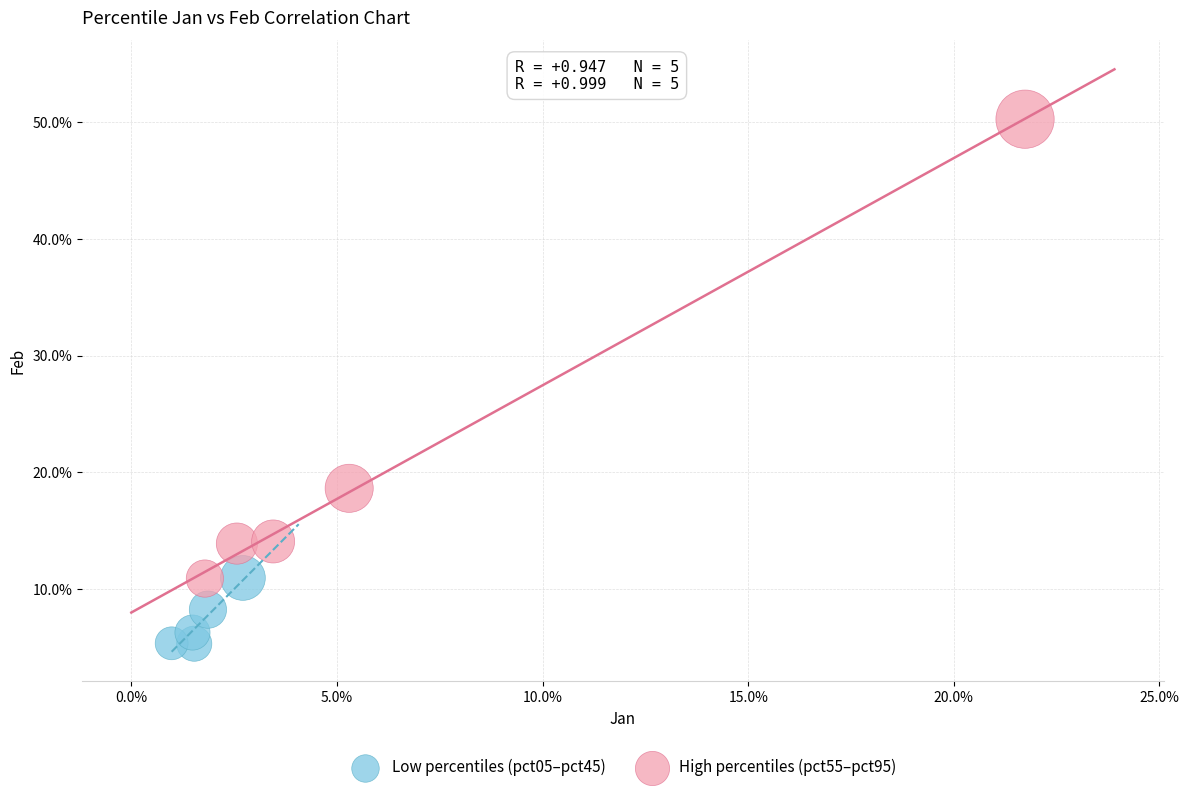

What are all the series names shown in the legend?

Low percentiles (pct05–pct45), High percentiles (pct55–pct95)